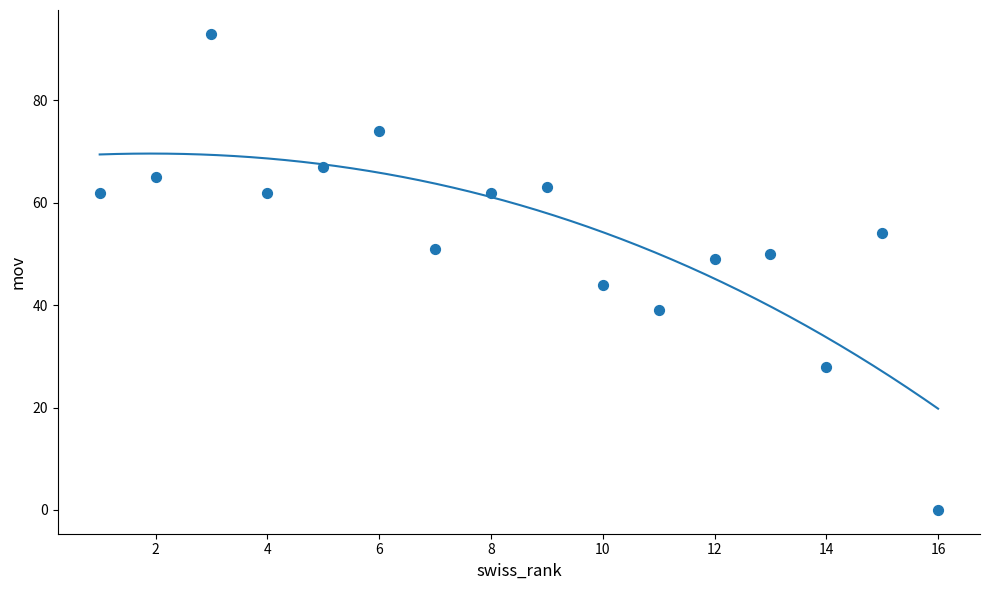

What is the range of Y values (max minus min)?

93